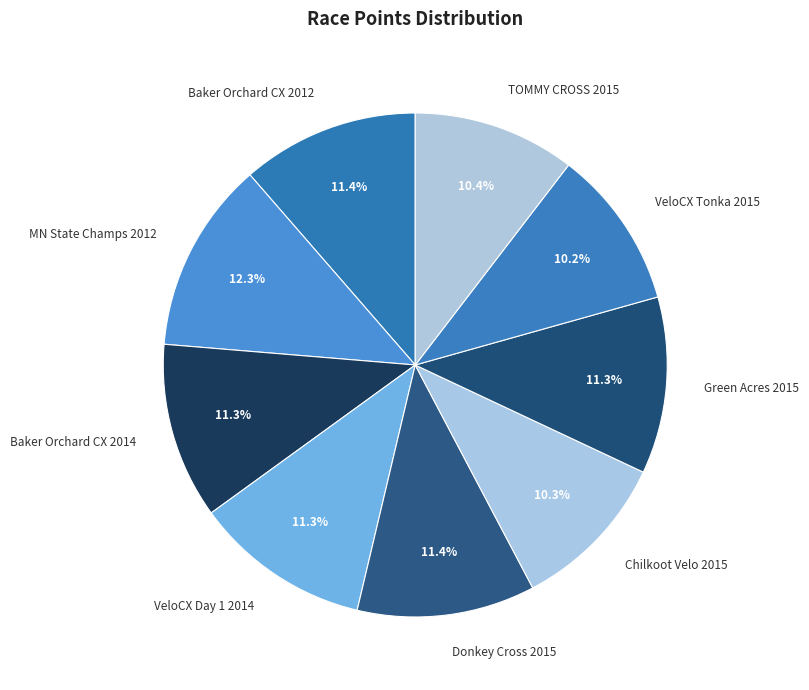

To the nearest percent, what portion does Chilkoot Velo 2015 represent?

10%